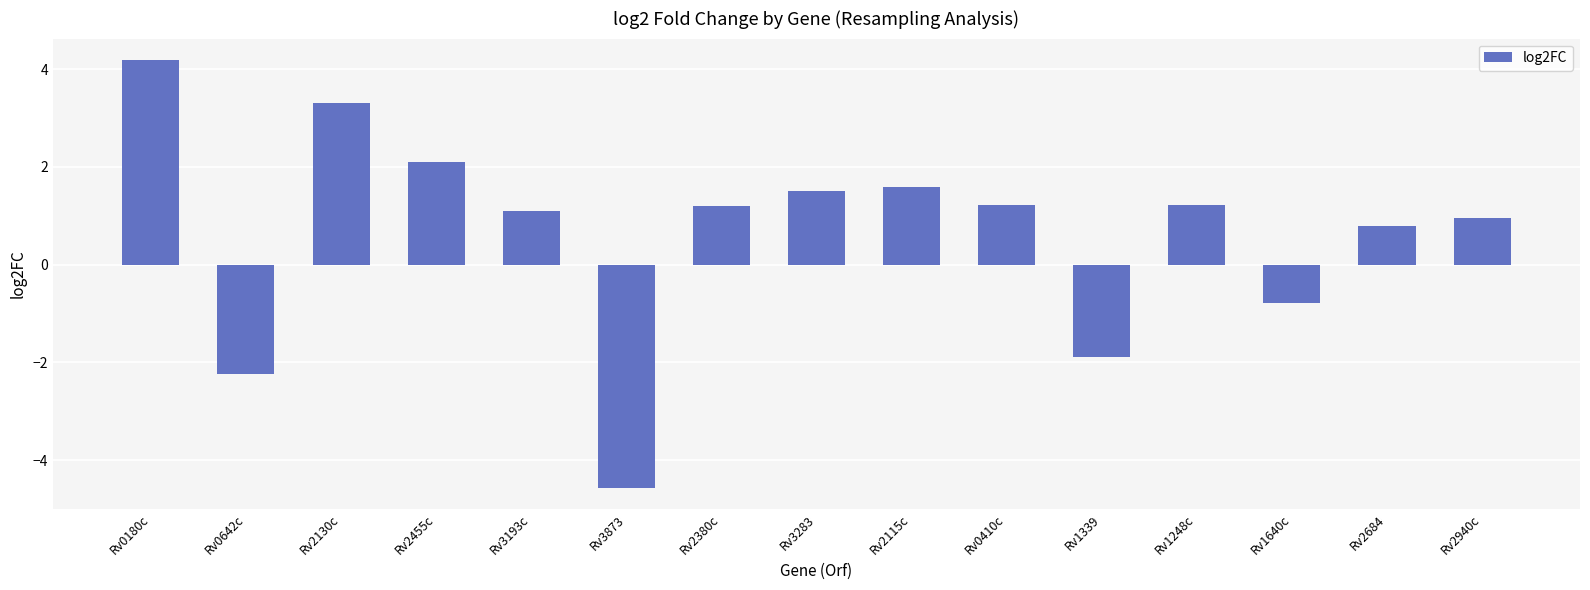

What value does the data have at Rv2380c?

1.2